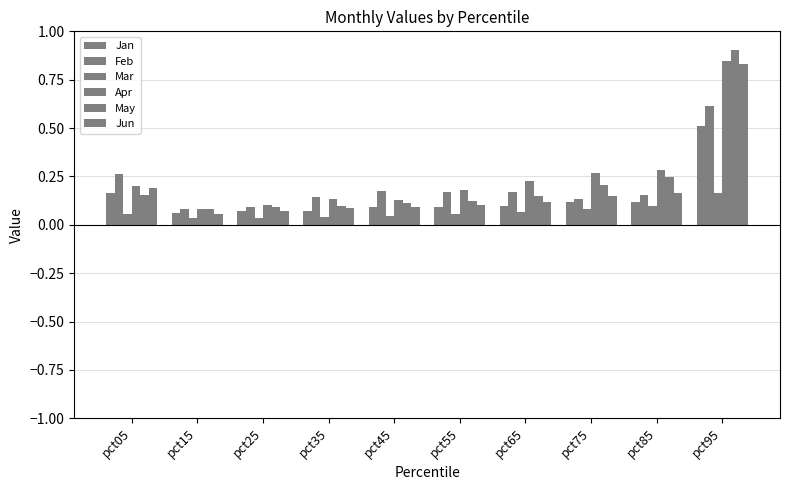

Does the chart contain stacked bars?

No